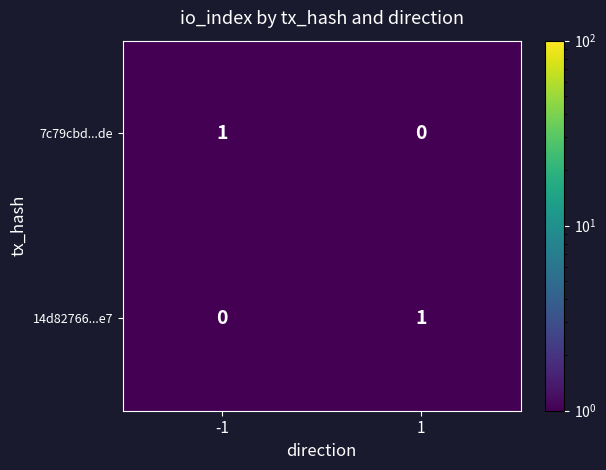

The value of 14d82766...e7 at -1 is 0. True or false?

True